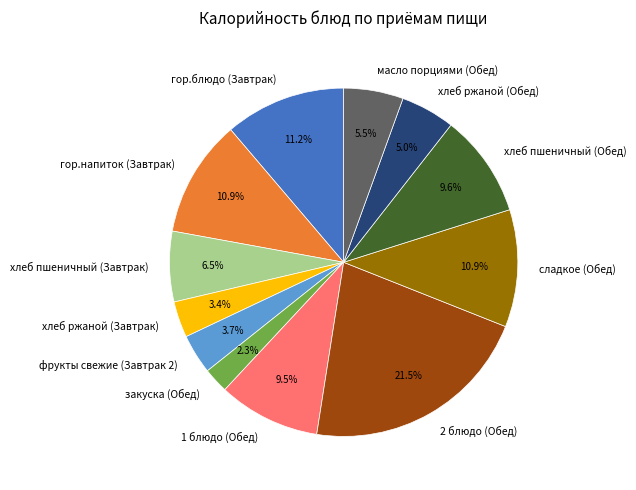

Count the number of slices in the pie.

12